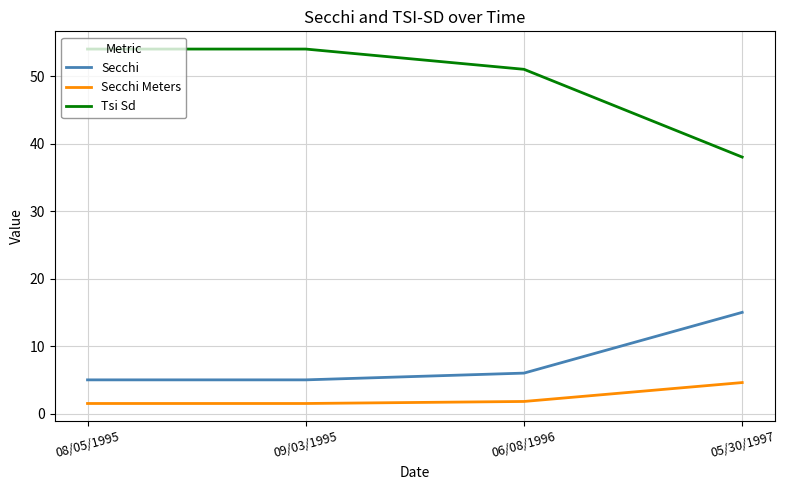

What are all the series names shown in the legend?

Secchi, Secchi Meters, Tsi Sd